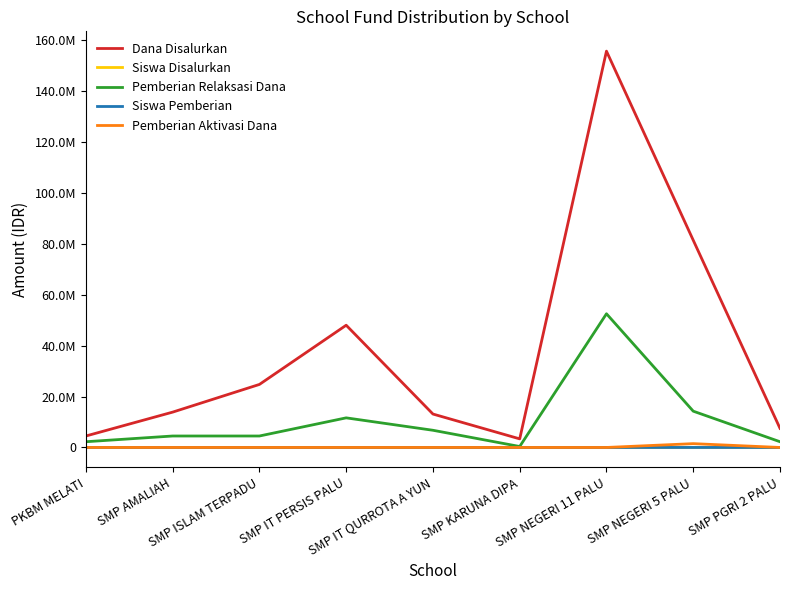

What are all the series names shown in the legend?

Dana Disalurkan, Siswa Disalurkan, Pemberian Relaksasi Dana, Siswa Pemberian, Pemberian Aktivasi Dana